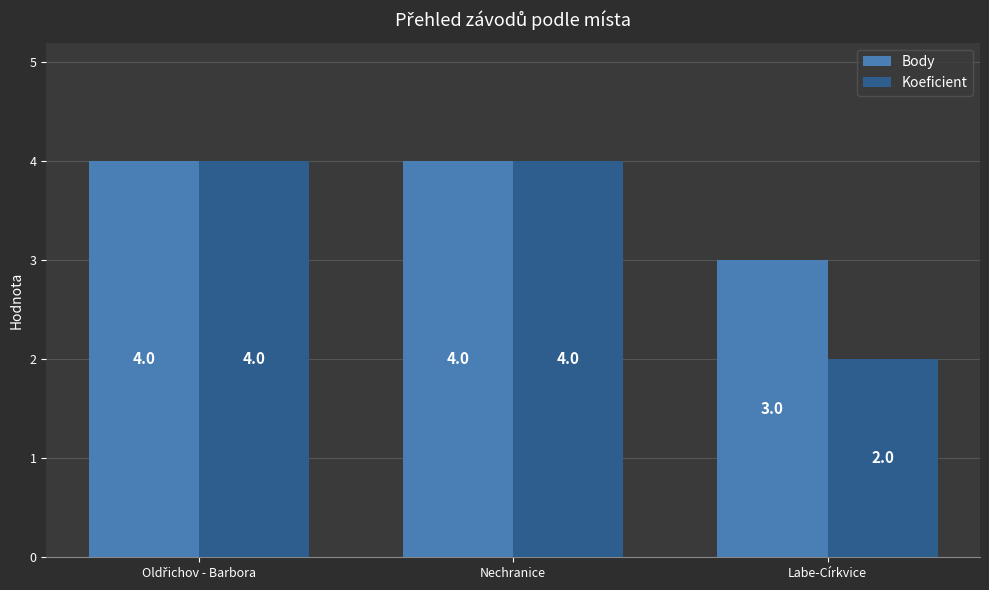

Reading left to right, extract all data points from this chart.

Body: 4	4	3
Koeficient: 4	4	2